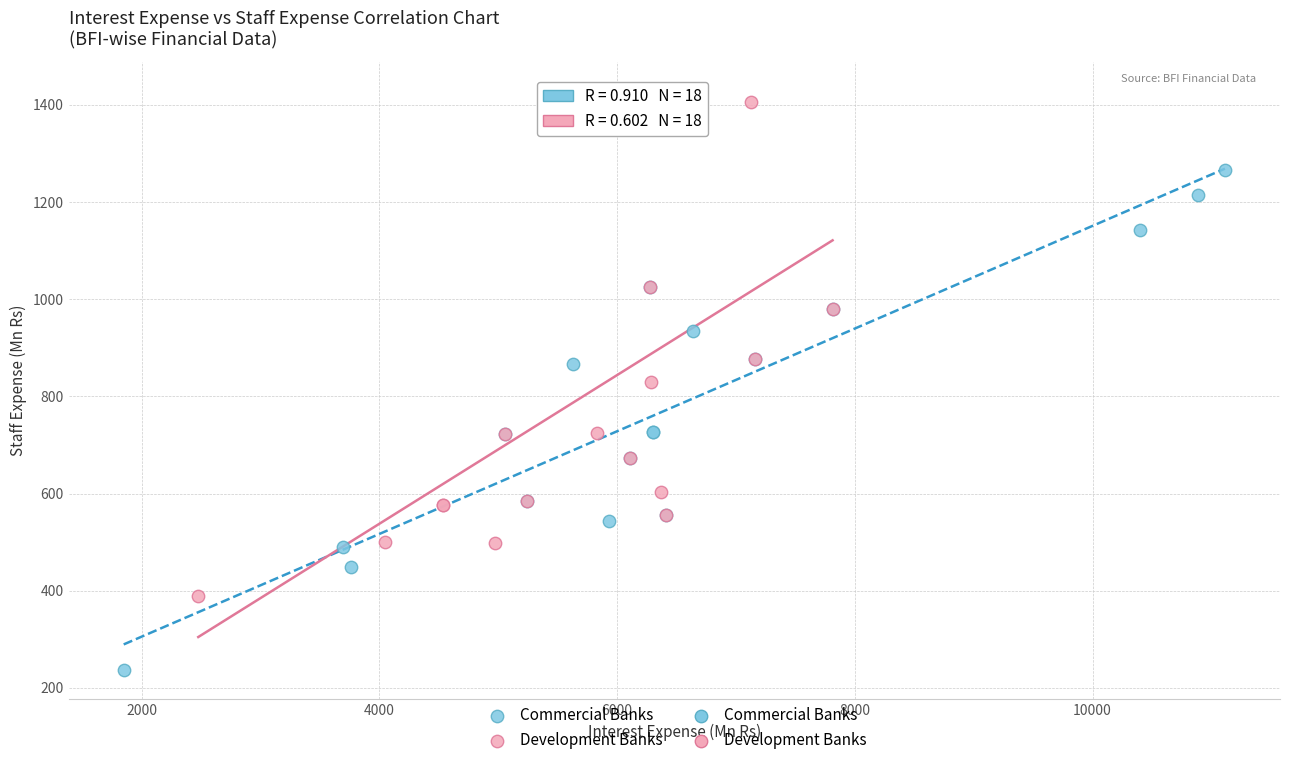

Which series contains the highest Y value?

Development Banks